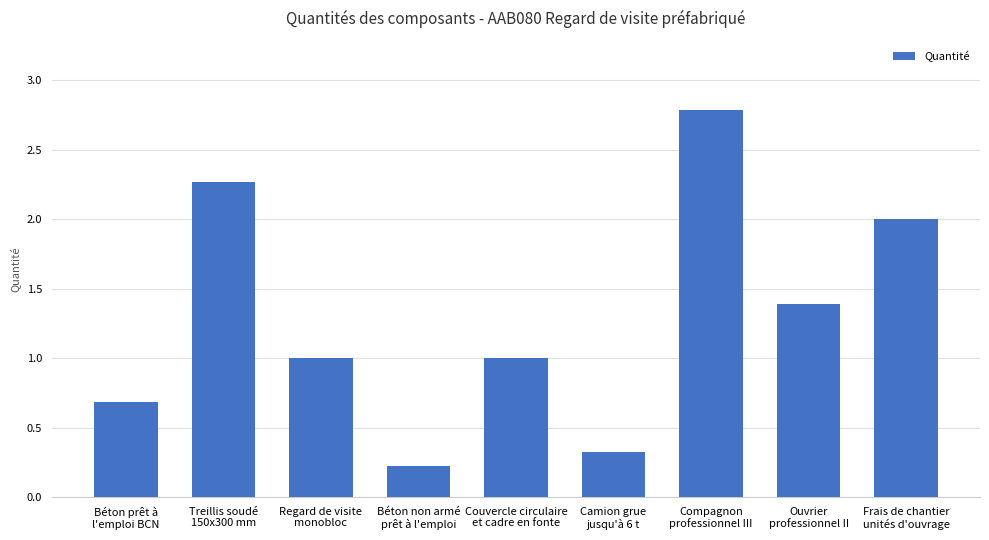

Does the chart contain any negative values?

No